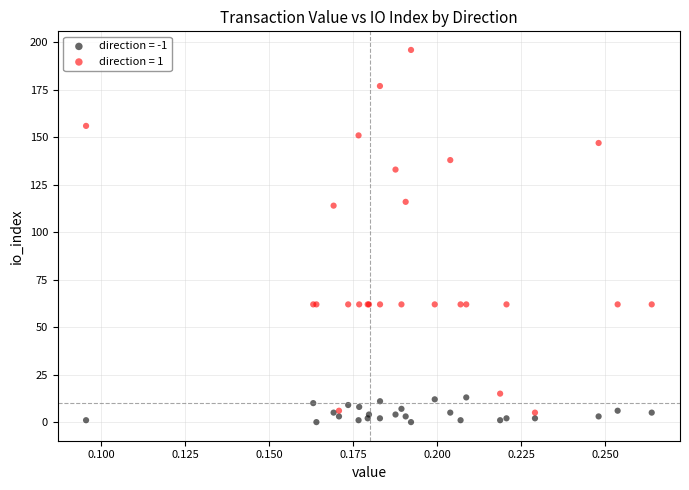

Which series has the widest spread of Y values?

direction = 1